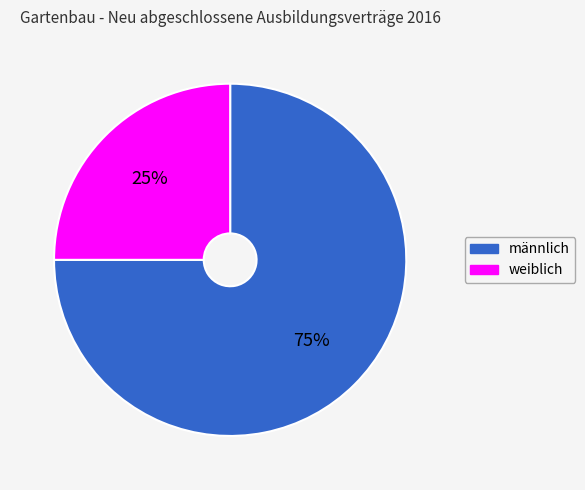

To the nearest percent, what is the combined percentage of männlich and weiblich?

100%